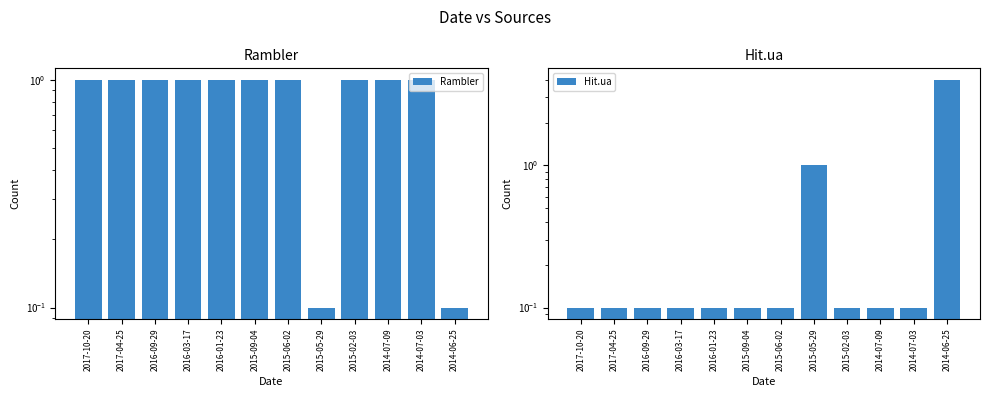

The Rambler series shows 1.3 at 2016-03-17. True or false?

False